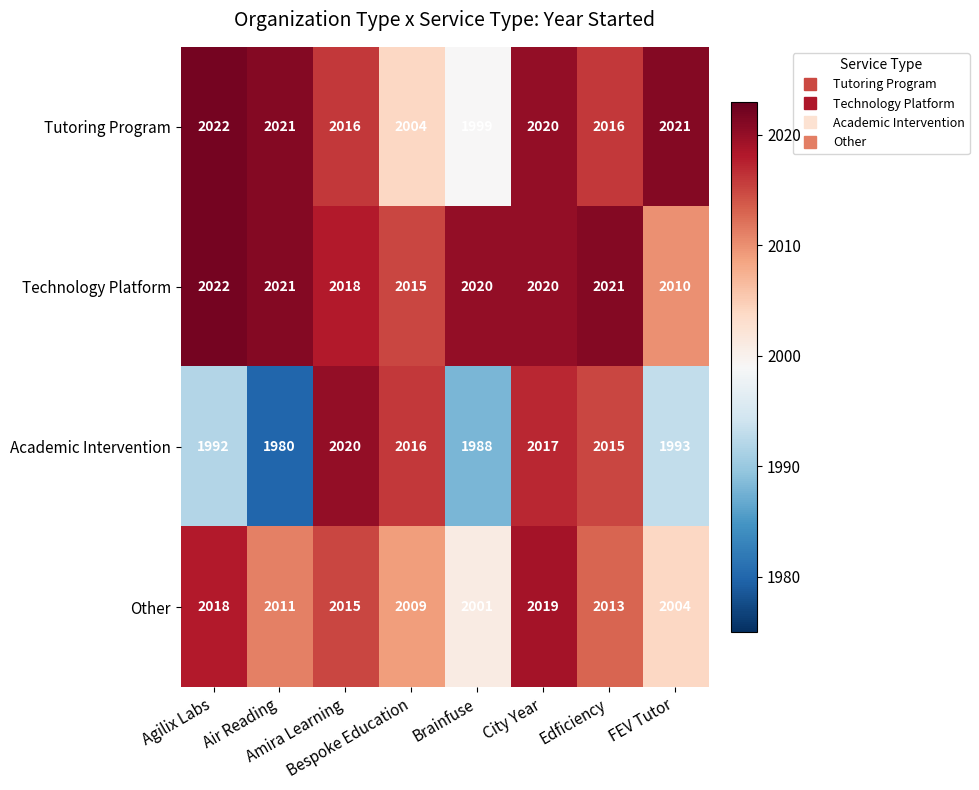

Which series has the largest range (max minus min)?

Academic Intervention